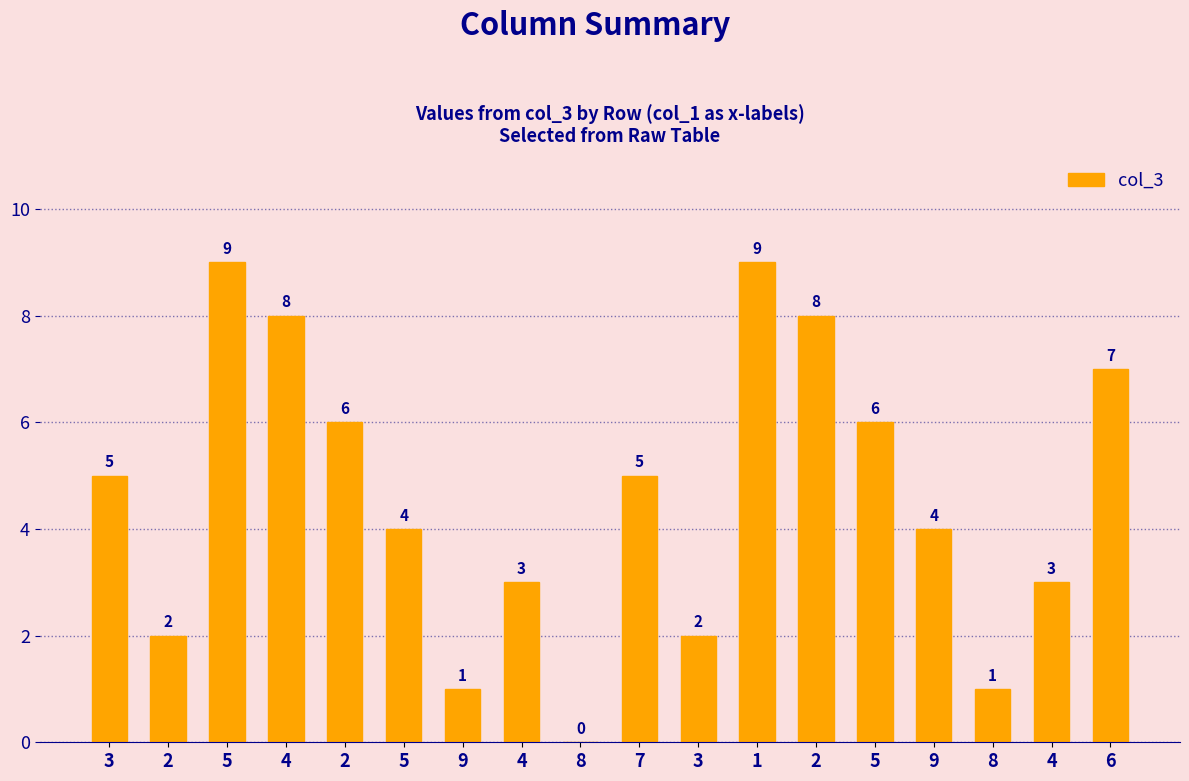

Rank the categories by value from highest to lowest.

5, 1, 4, 2, 6, 2, 5, 3, 7, 5, 9, 4, 4, 2, 3, 9, 8, 8